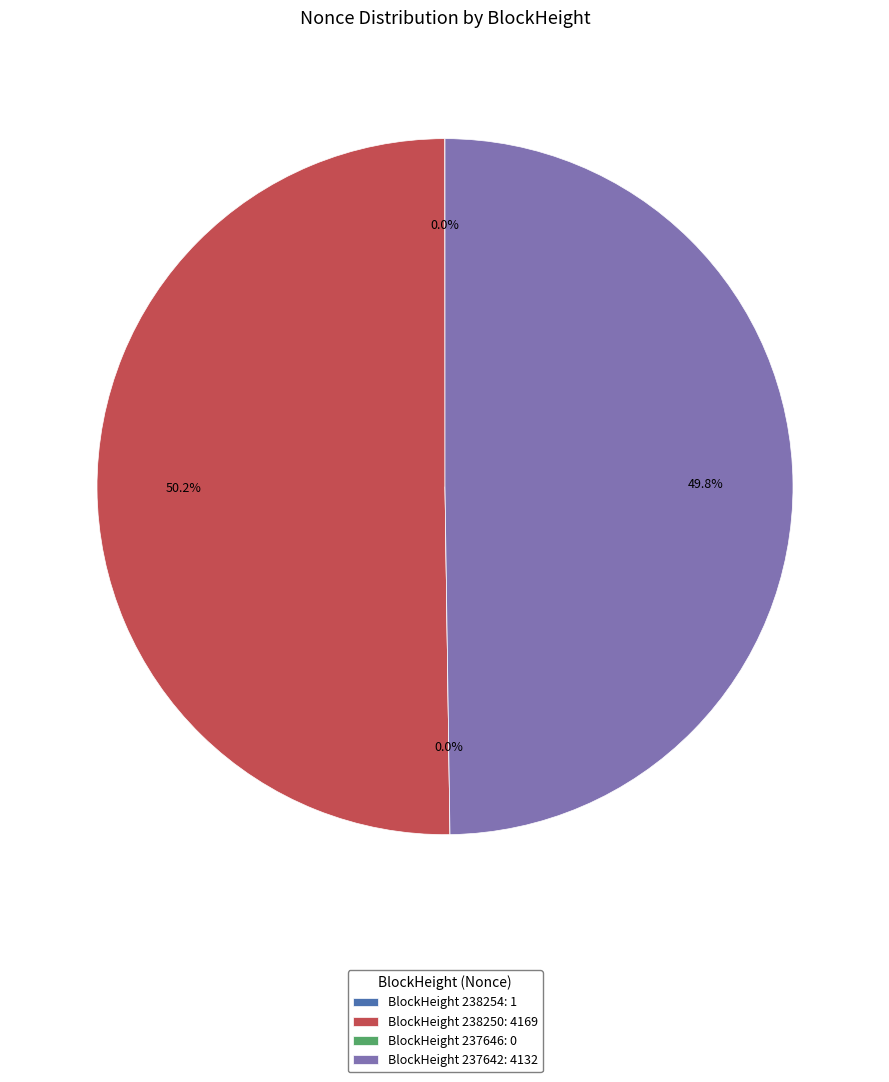

Does 237646 account for over 50% of the chart?

No